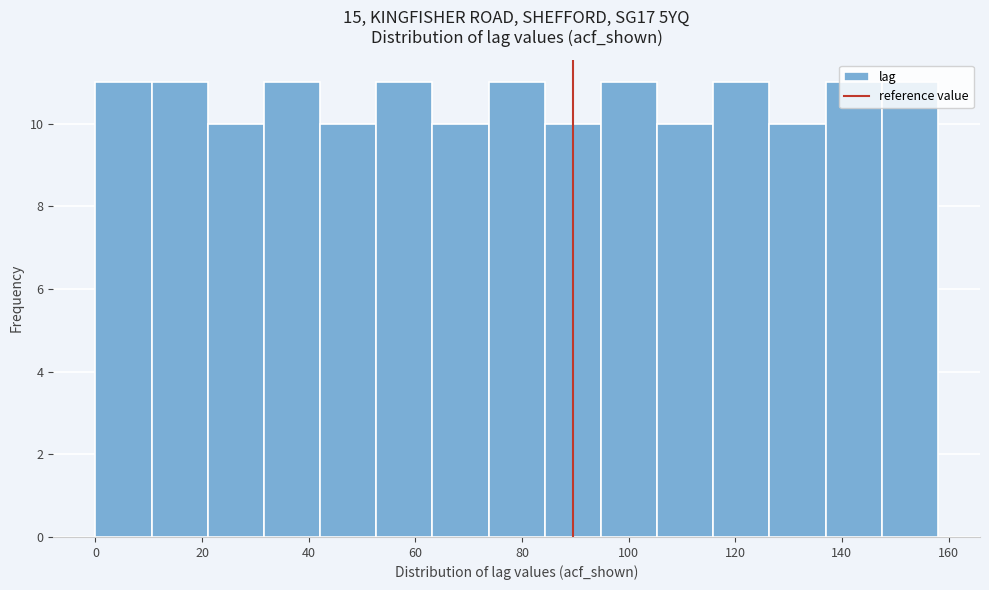

Reading left to right, list every bar in this chart as the range it spans on the x-axis followed by its height. Neither the bar edges nor the heights are printed on the chart, so give them approximately, as read against the axes.

0 to 10: 11
10 to 22: 11
22 to 32: 10
32 to 42: 11
42 to 52: 10
52 to 64: 11
64 to 74: 10
74 to 84: 11
84 to 94: 10
94 to 106: 11
106 to 116: 10
116 to 126: 11
126 to 136: 10
136 to 148: 11
148 to 158: 11